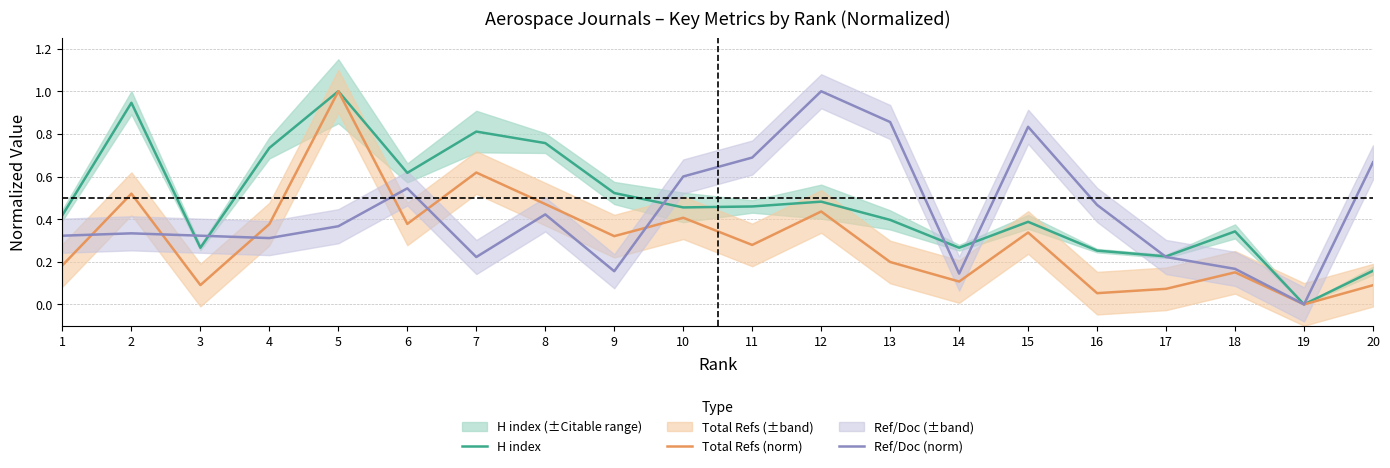

Where do H index and Ref/Doc (norm) first cross each other?

2 and 3